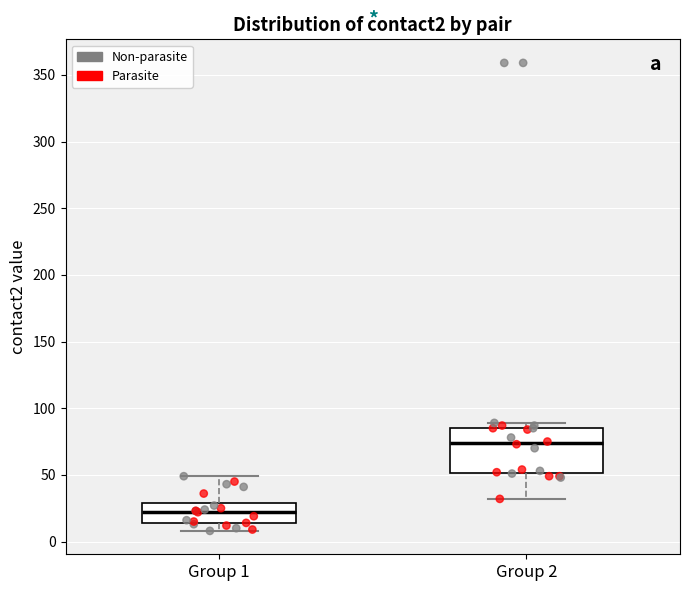

Comparing the boxes themselves (not the whiskers), which one is the tallest?

Group 2